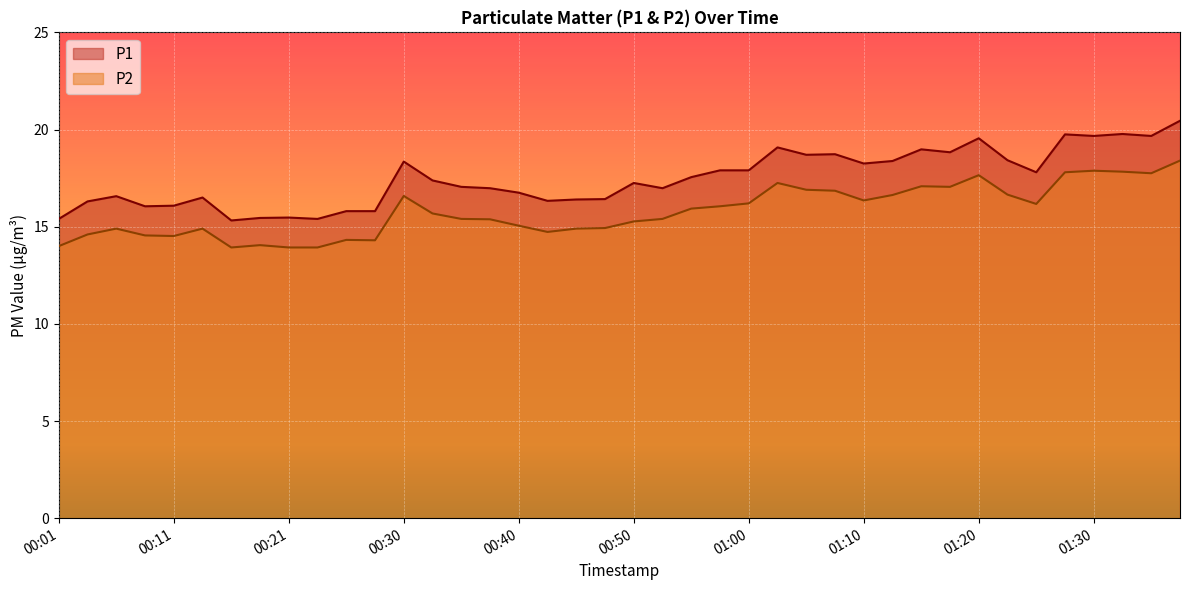

Where is P2 nearest to the value 16?

00:57